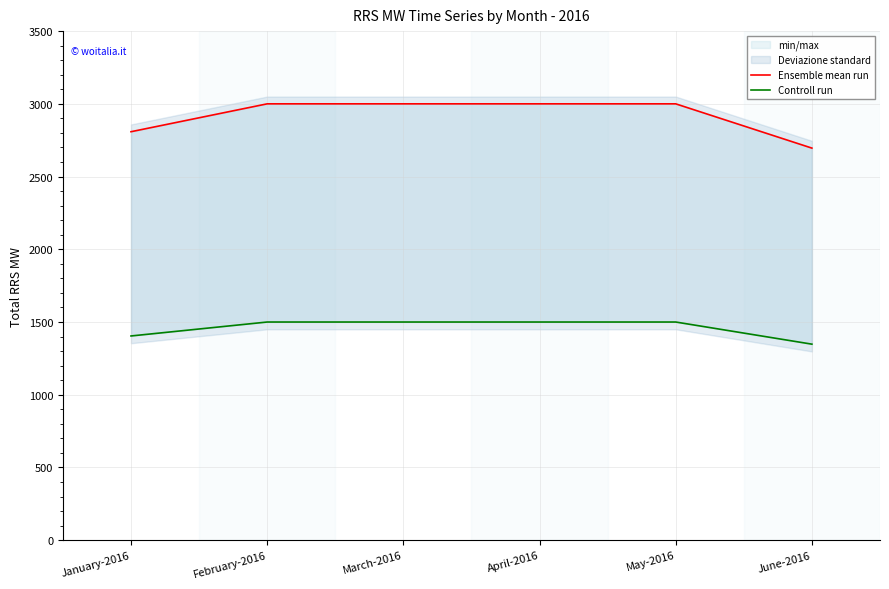

At which category is the sum across all series the highest?

February-2016